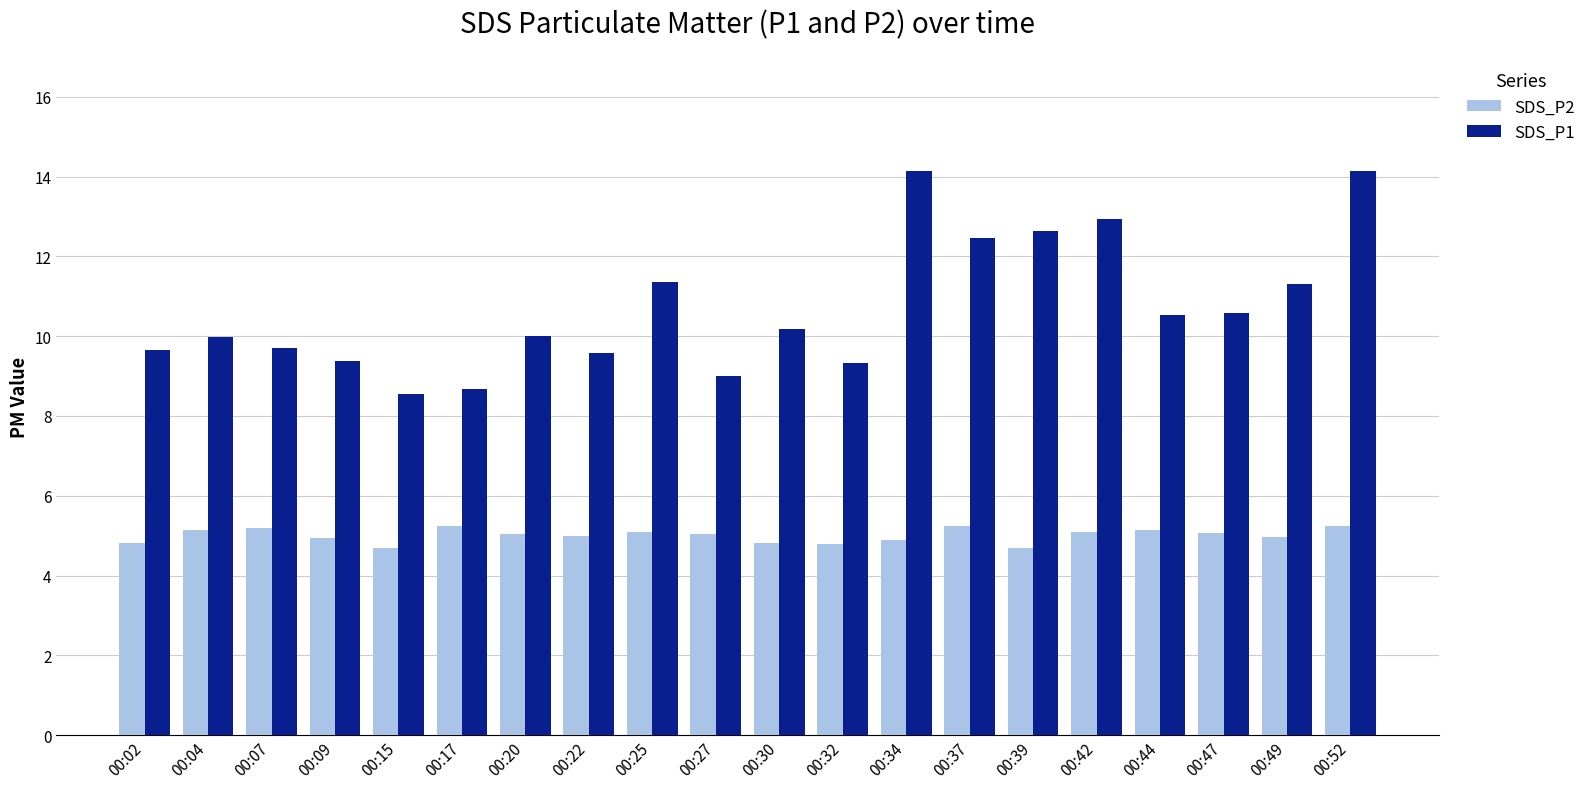

Does the chart contain stacked bars?

No